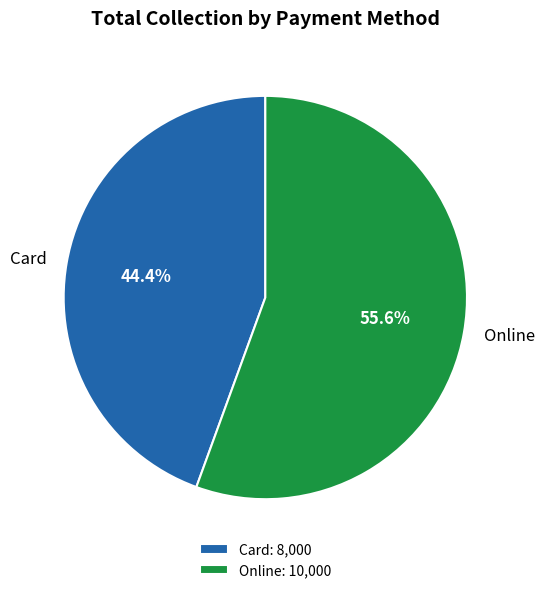

What is the ratio of the value at Card to the value at Online?

0.8